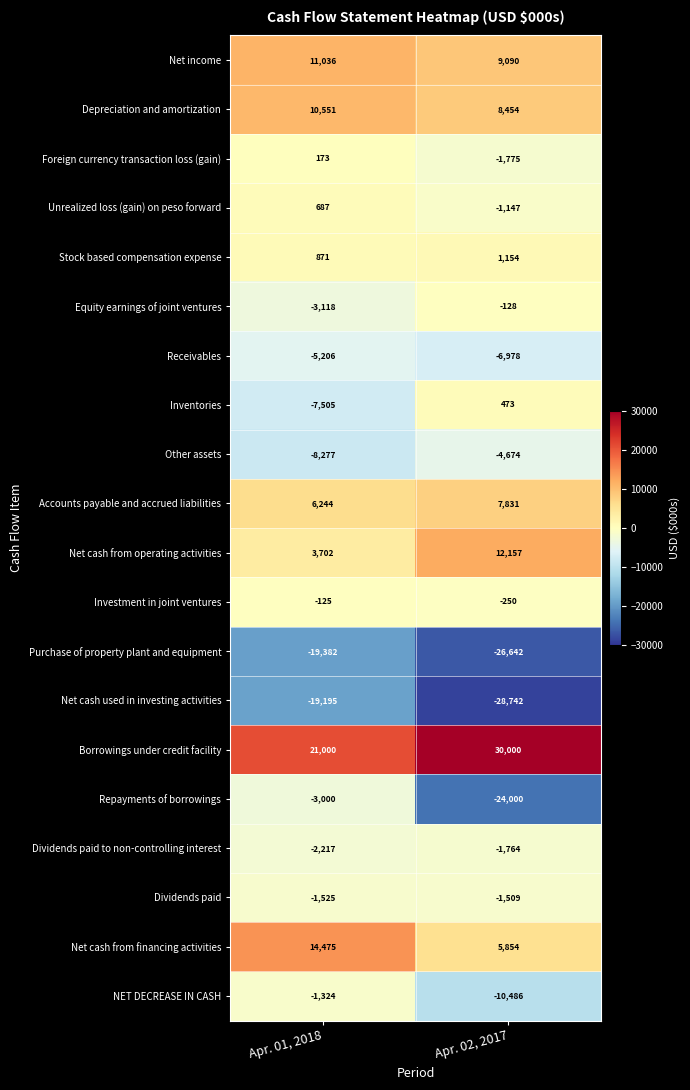

Which series has the largest range (max minus min)?

Repayments of borrowings